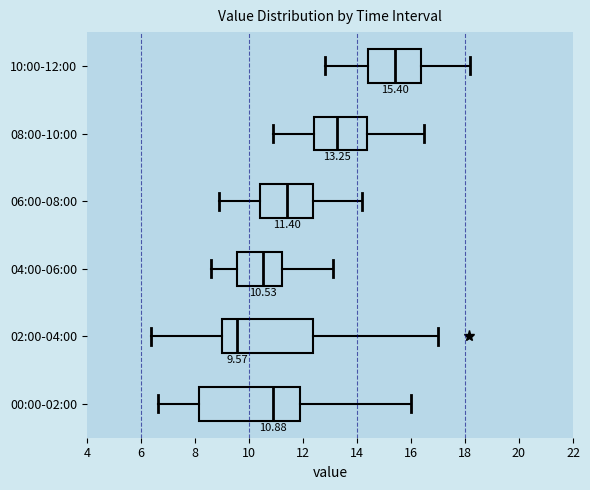

Which box has the furthest to the right median line?

10:00-12:00